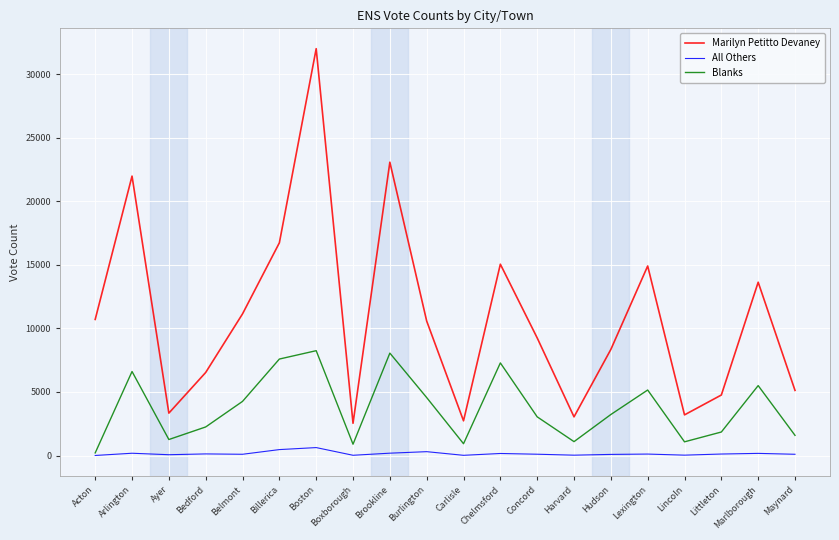

True or false: All Others and Marilyn Petitto Devaney intersect in this chart.

False